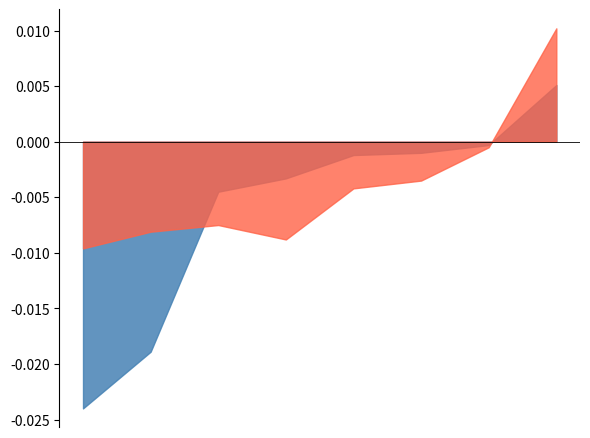

True or false: Mean2 has more than 0 points higher than both neighbors.

True